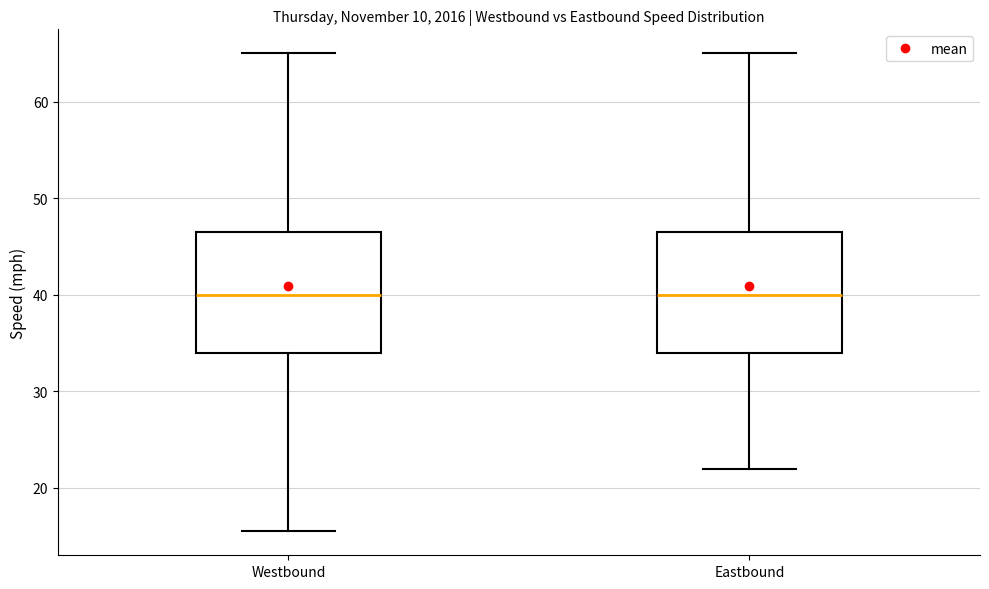

Where is the lower edge of the box for Westbound on the y-axis? The values are not printed on the chart, so give them approximately, as read against the axis.

34